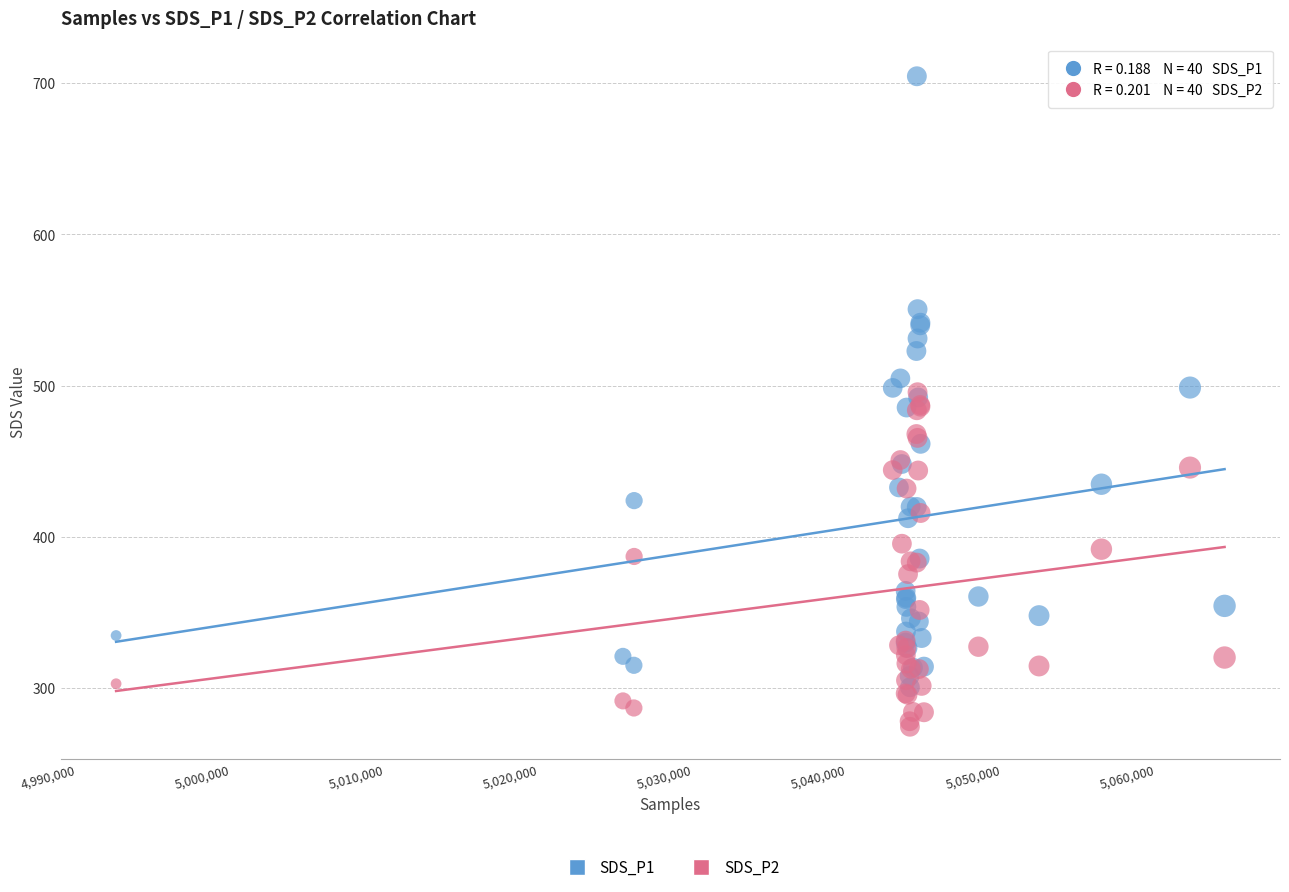

Which series contains the lowest Y value?

SDS_P2